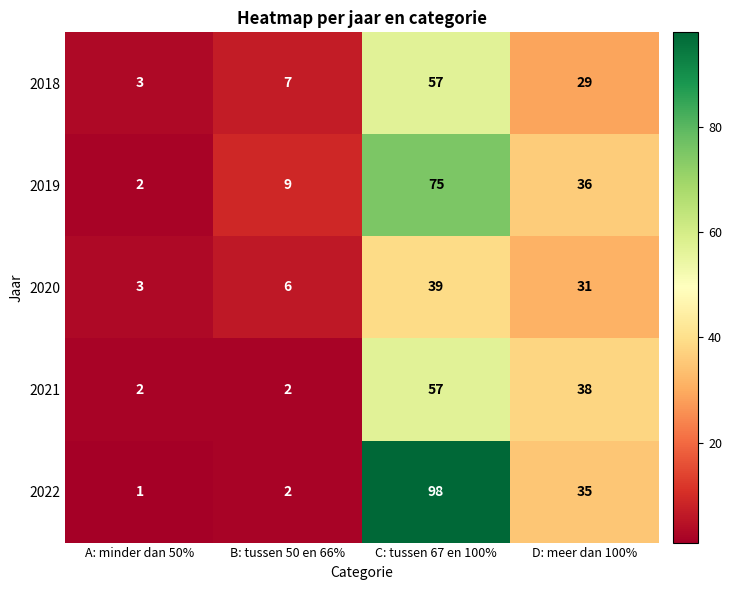

What is the spread (max minus min) of values at C: tussen 67 en 100%?

59